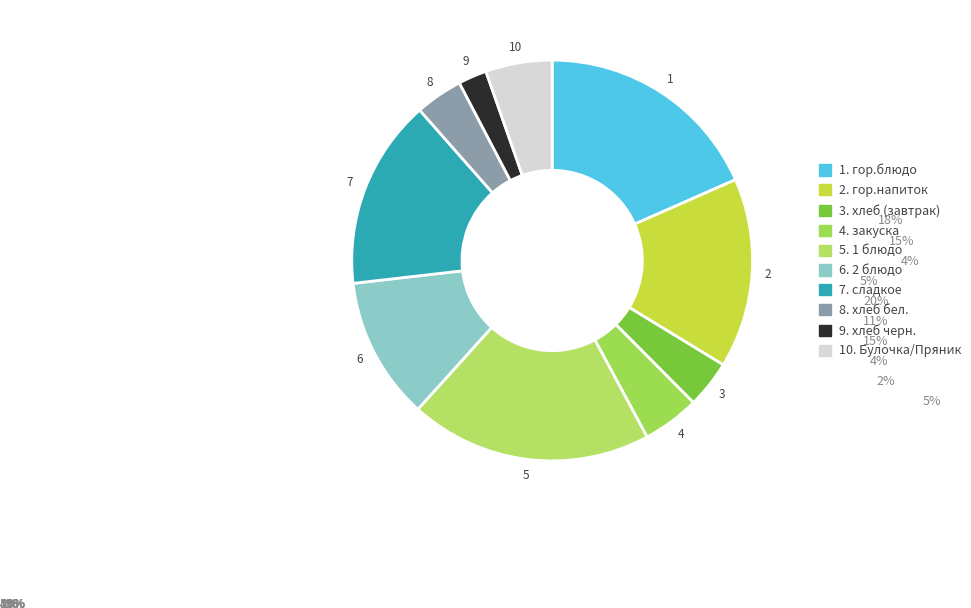

What is the smallest slice in the pie chart?

9. хлеб черн.